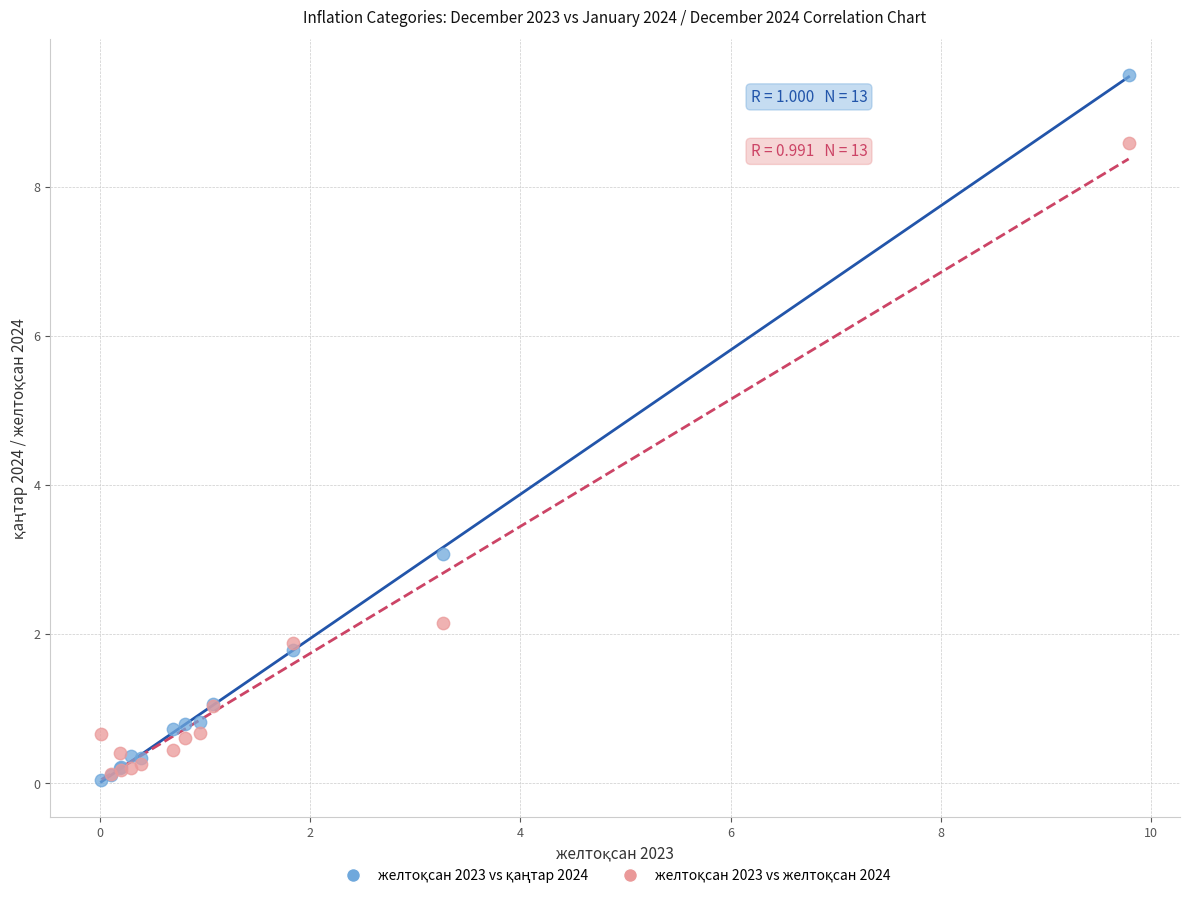

Across all series, what Y value is closest to 4?

3.1